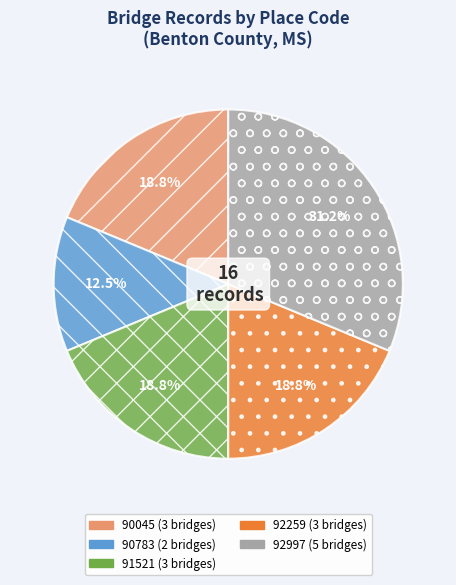

Is there a majority slice in this chart?

No